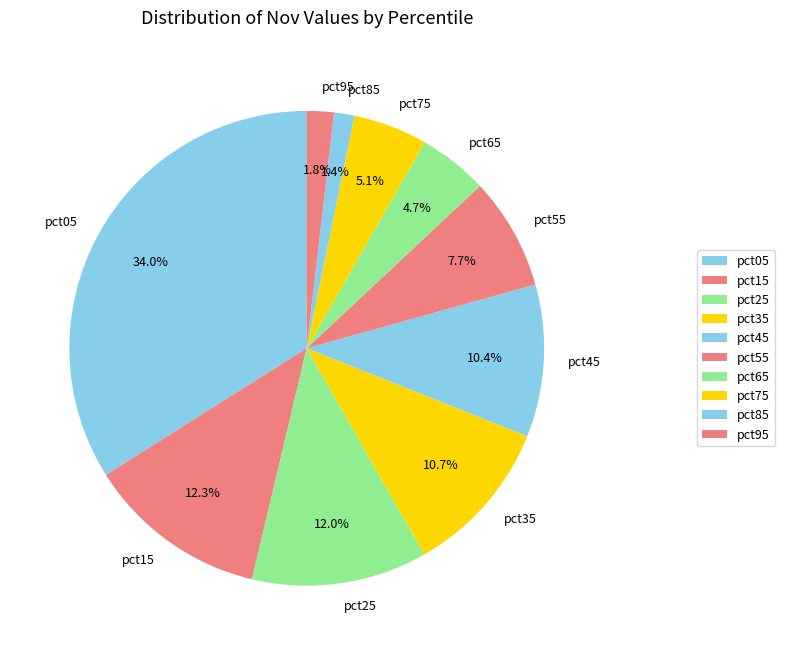

The pct25 slice represents 18% of the pie. True or false?

False